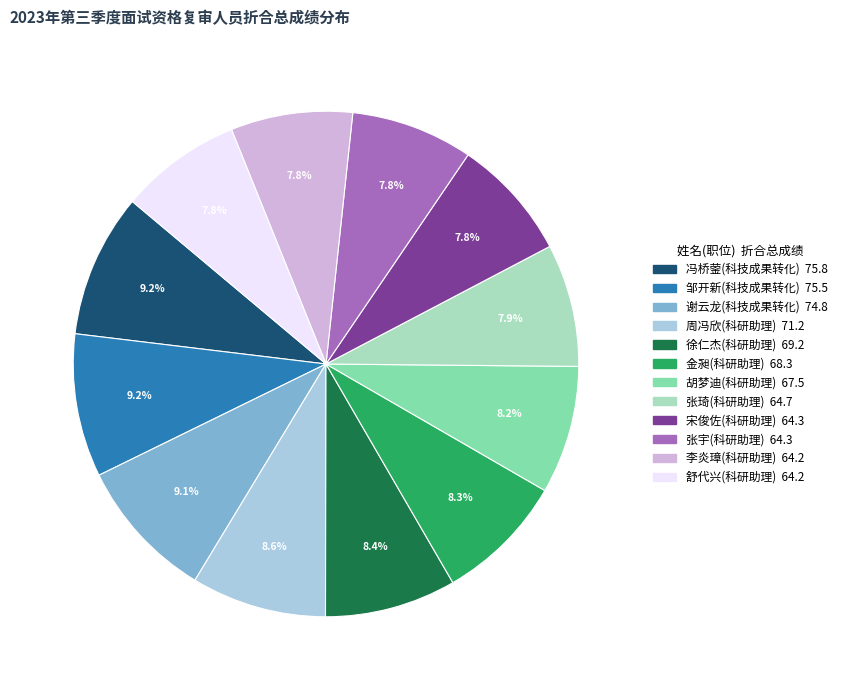

How many slices are in this pie chart?

12